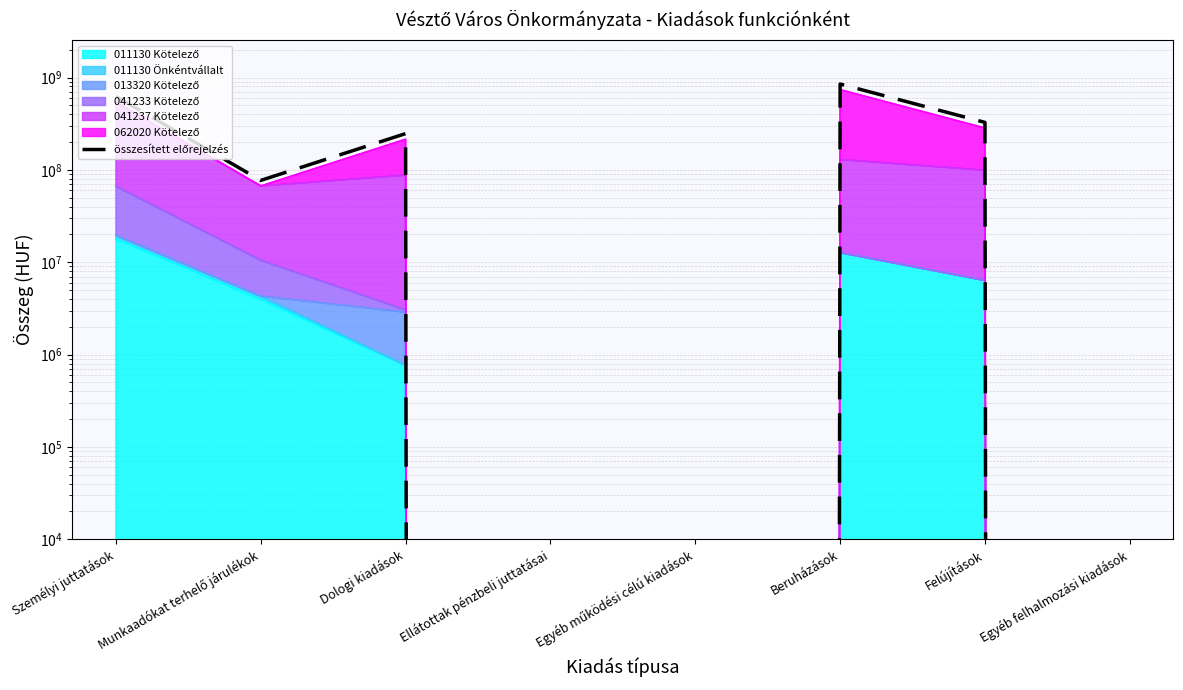

True or false: the data shows 429339090.2 at Beruházások.

False